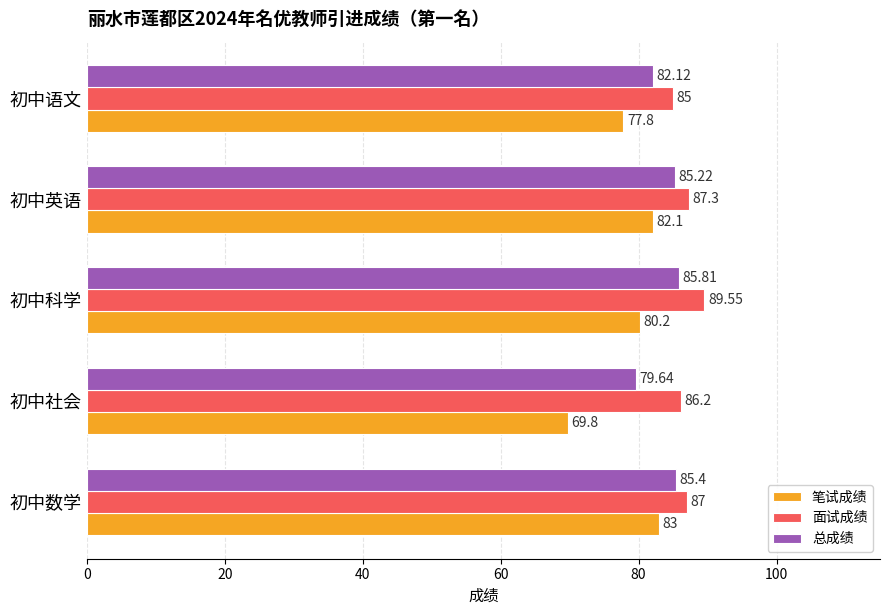

At which label does 总成绩 reach its peak?

初中科学